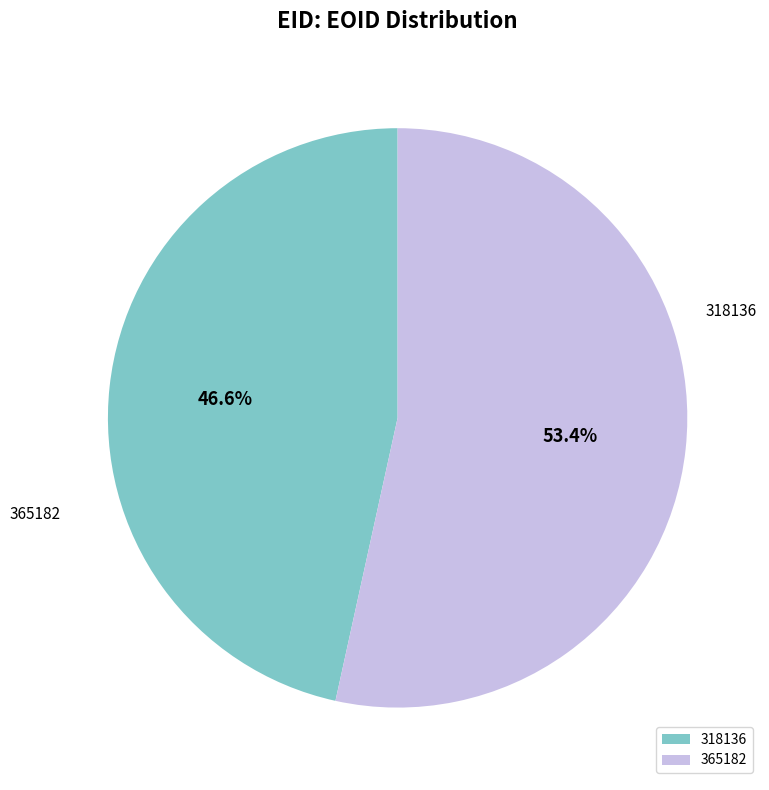

What is the smallest slice in the pie chart?

318136